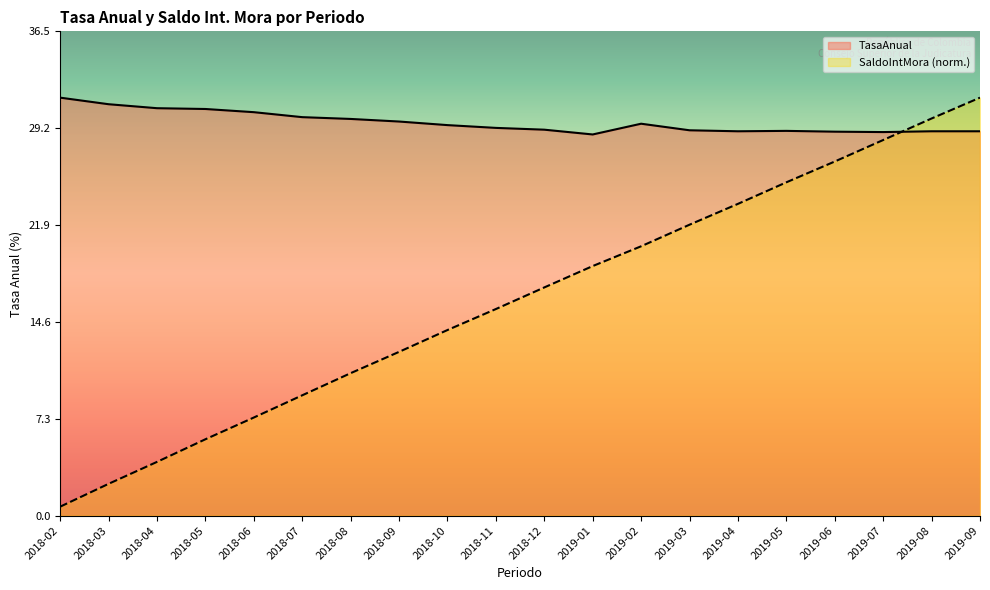

Rank the series by their maximum value, from highest to lowest.

TasaAnual, SaldoIntMora (norm.)